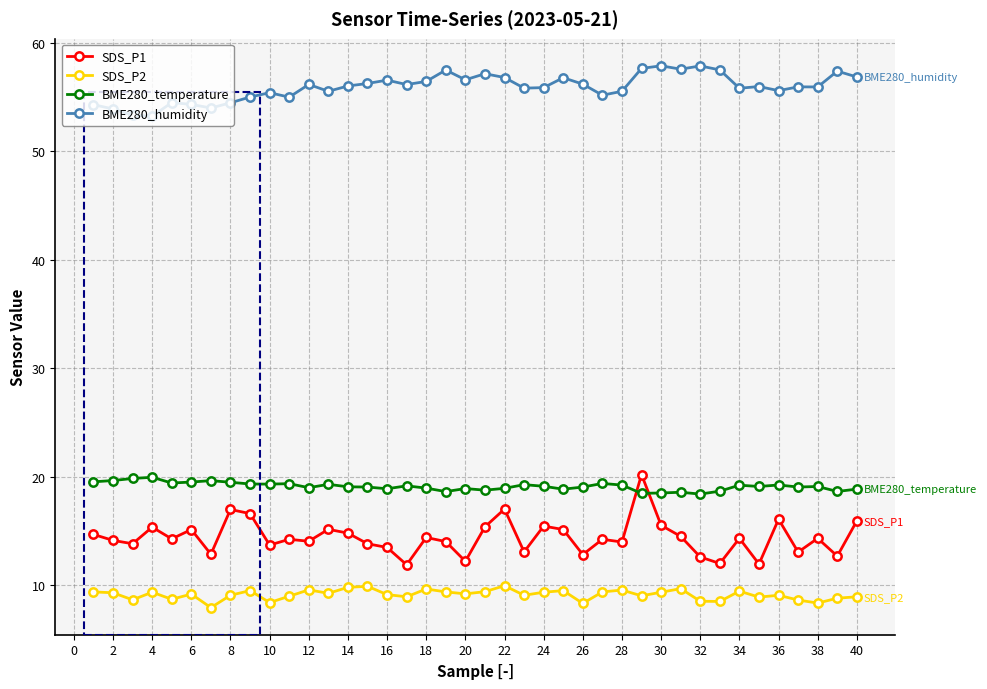

True or false: SDS_P1 has more than 1 interior local peaks.

True